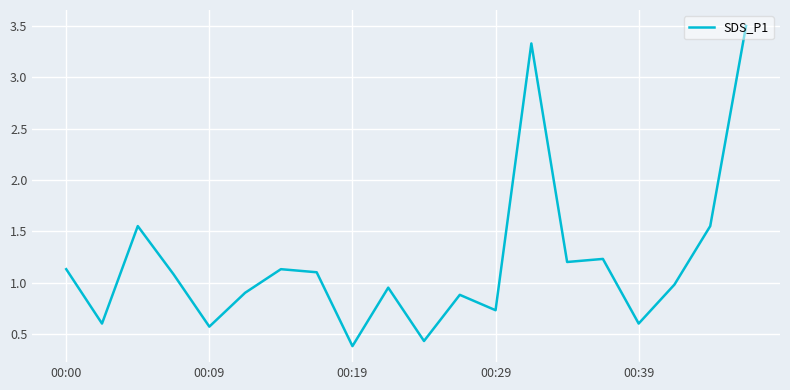

Count the number of categories in the chart.

20